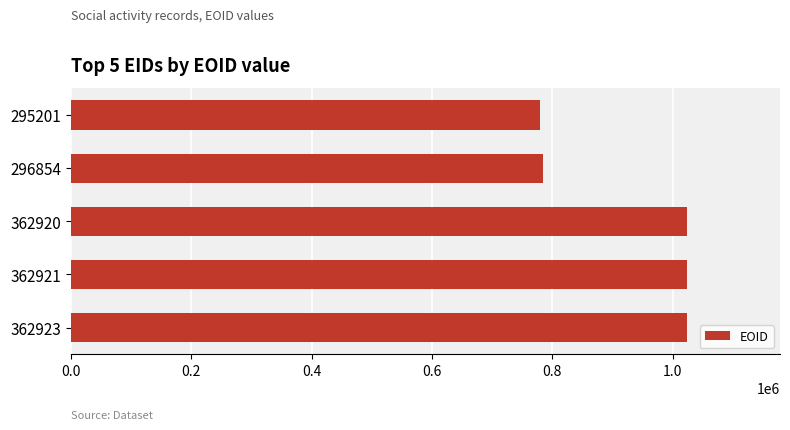

Does the chart contain any negative values?

No